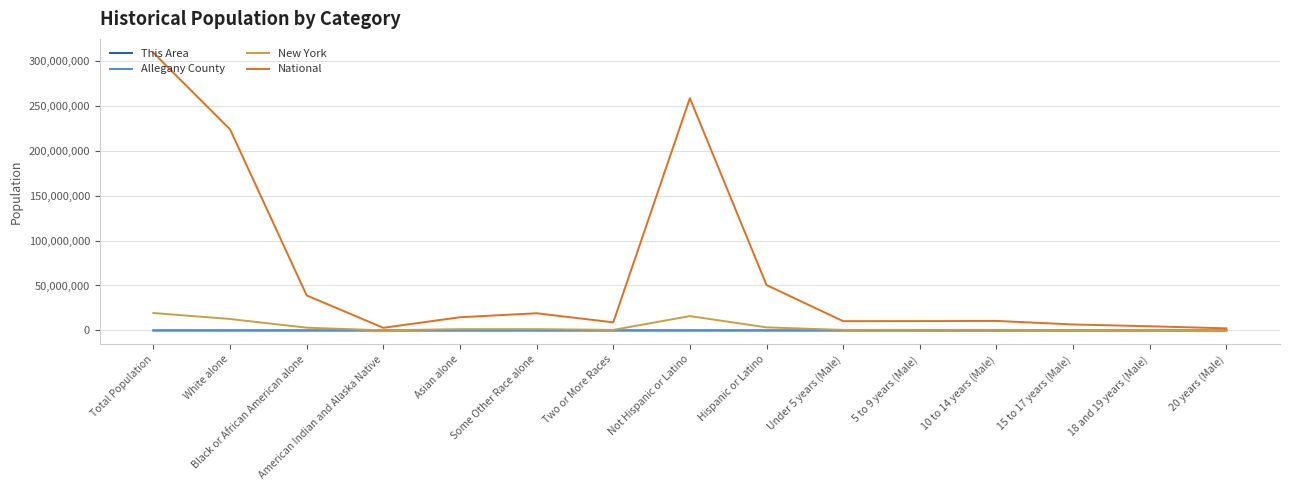

Where is National nearest to the value 155526928?

White alone